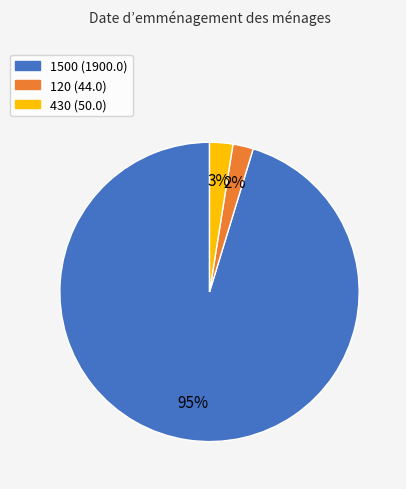

Between 430 and 1500, which is larger?

1500